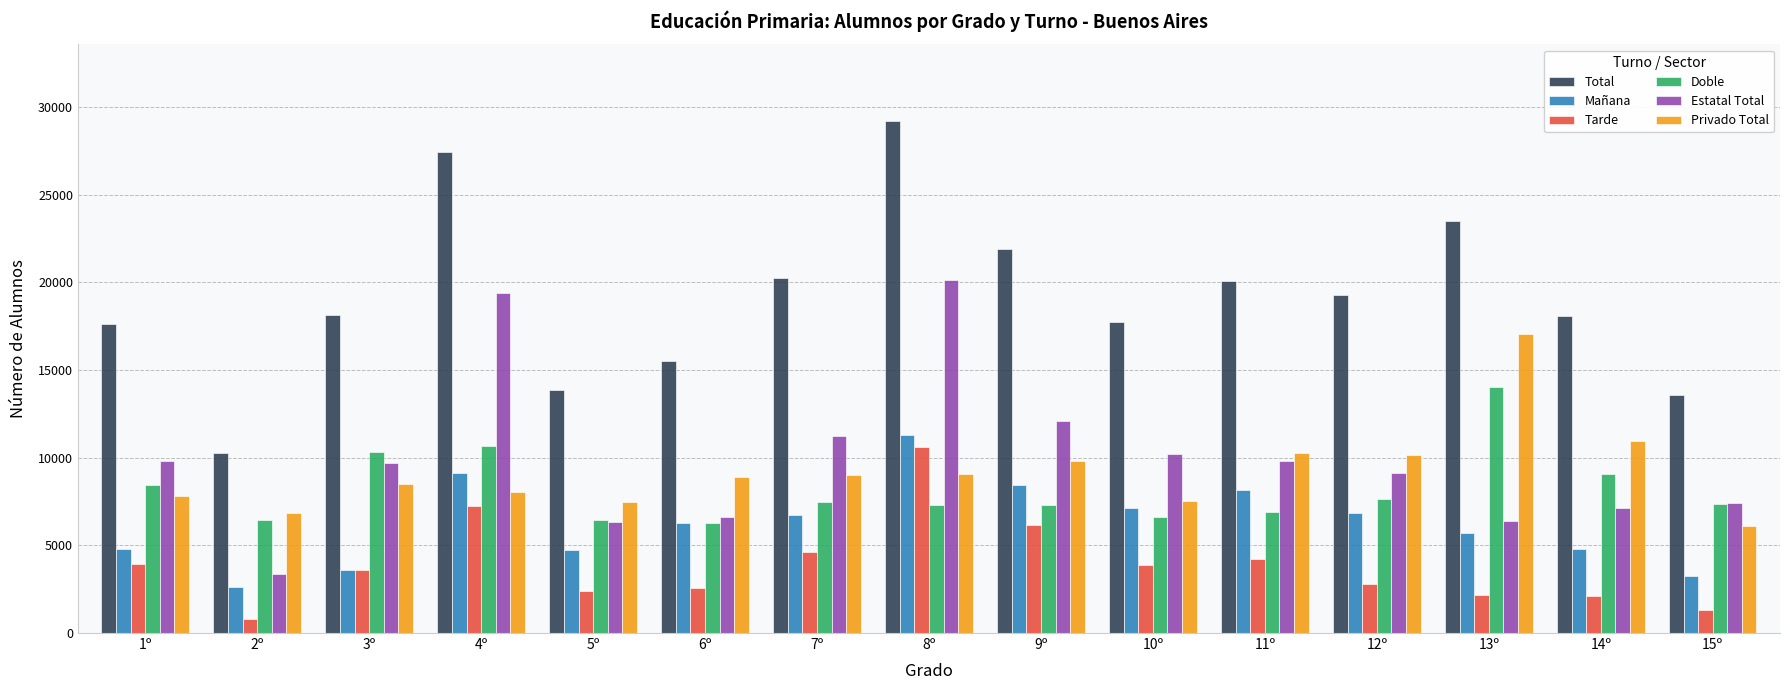

Which category has the highest value across all series?

8º